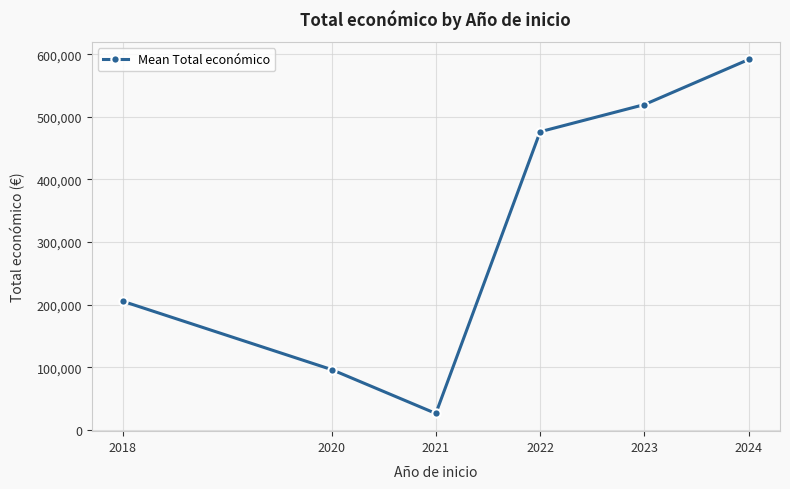

Which has a higher value, 2023 or 2022?

2023